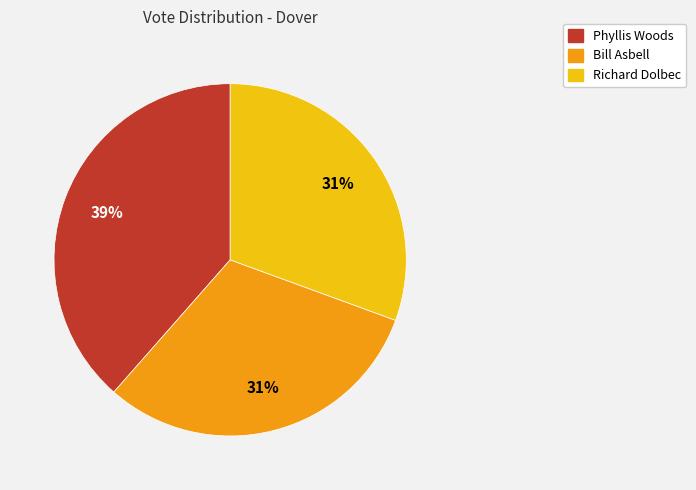

How many slices are in this pie chart?

3